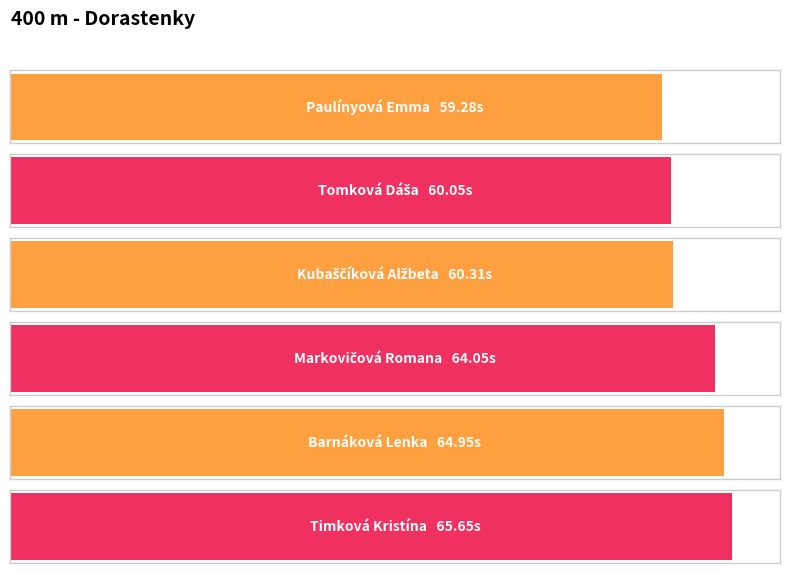

What is the difference between the maximum and minimum values?

6.4